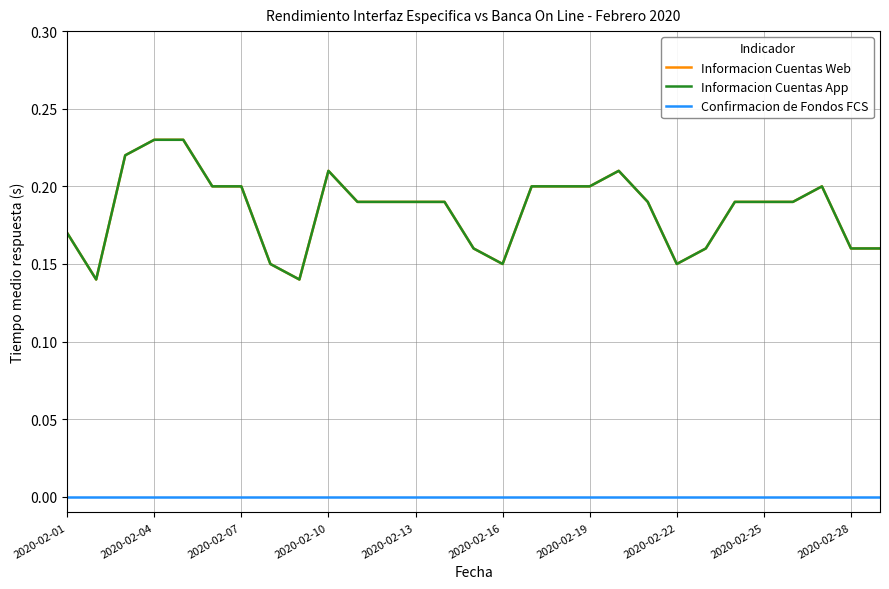

Does the chart display data point markers on the line(s)?

No